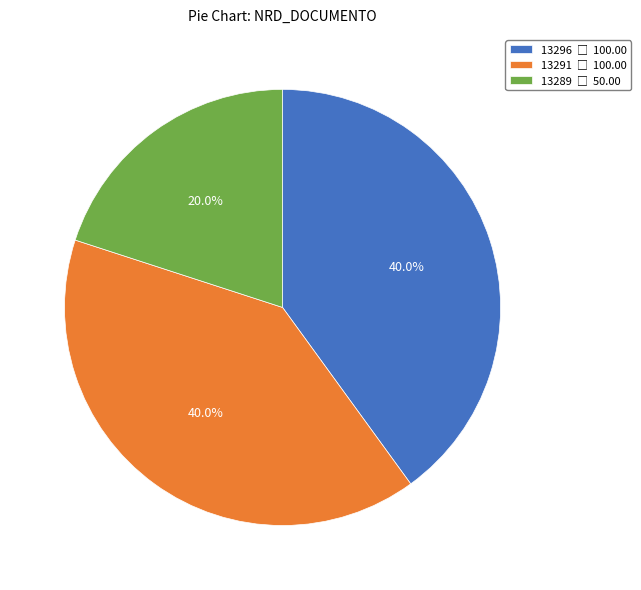

Is there any slice that represents more than half of the pie?

No